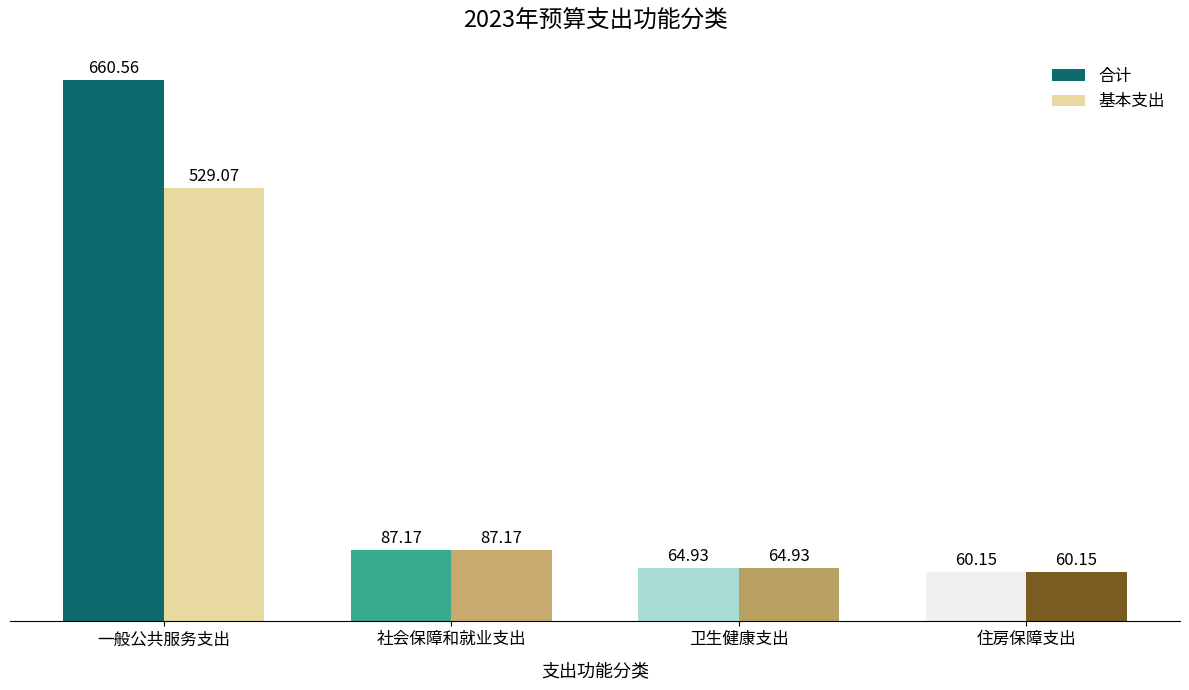

Are the bars grouped side by side (vs. stacked)?

Yes